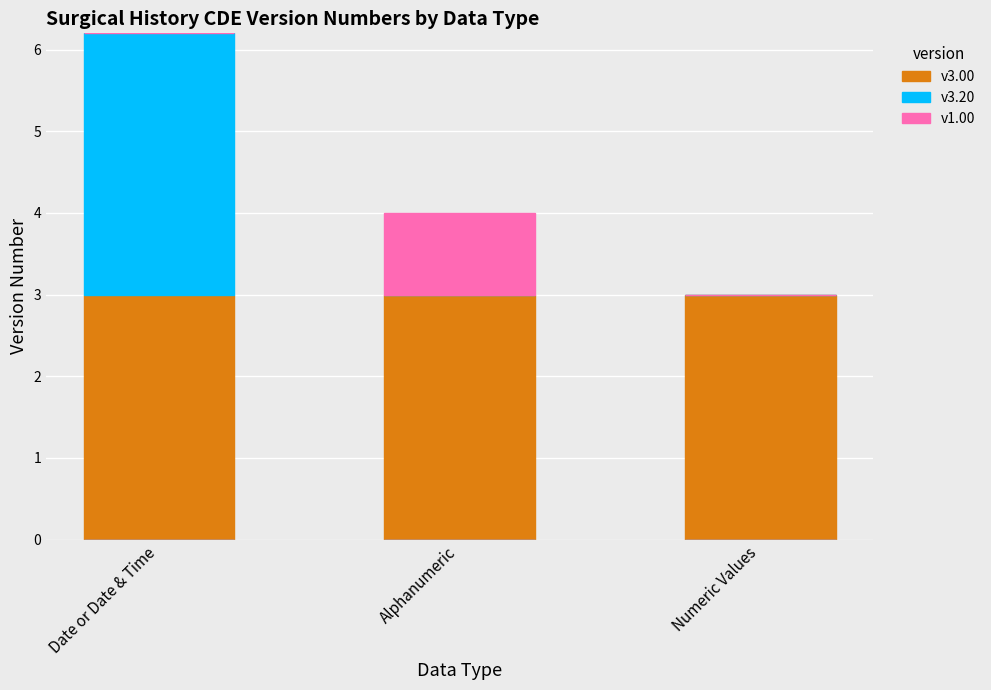

What is the maximum value for v3.00?

3.0